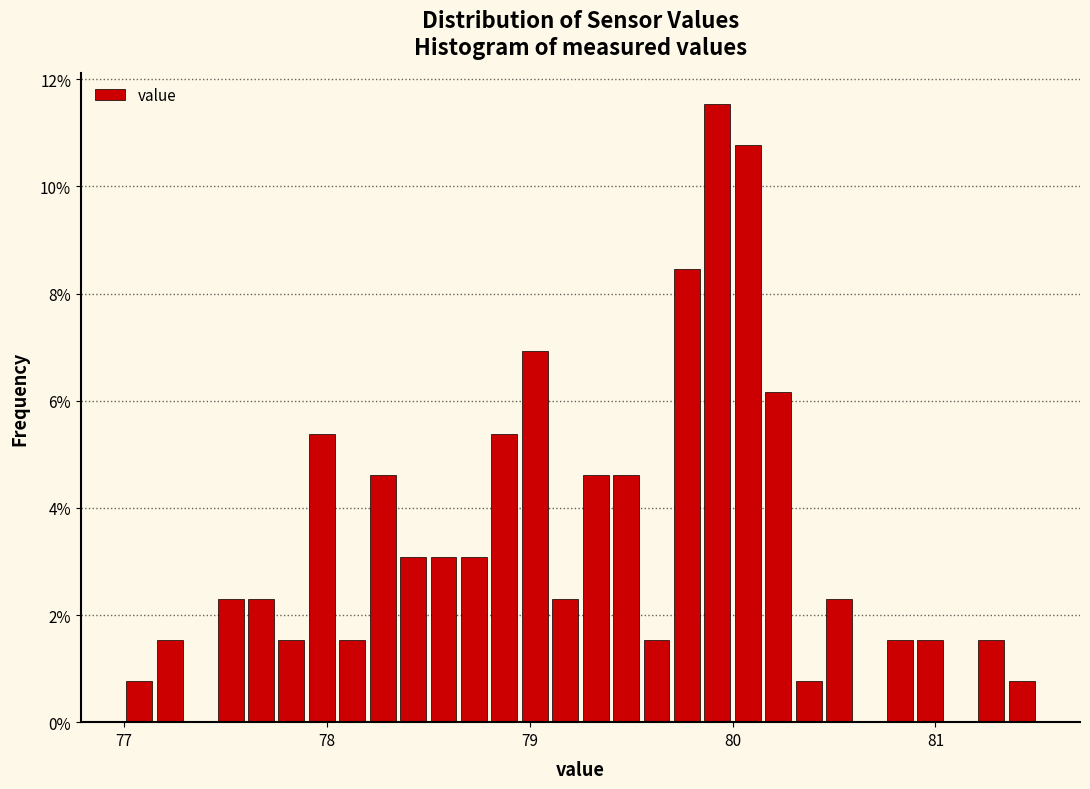

Around what value on the x-axis is the tallest bar? Give the approximate position of its centre, as read against the axis.

79.9